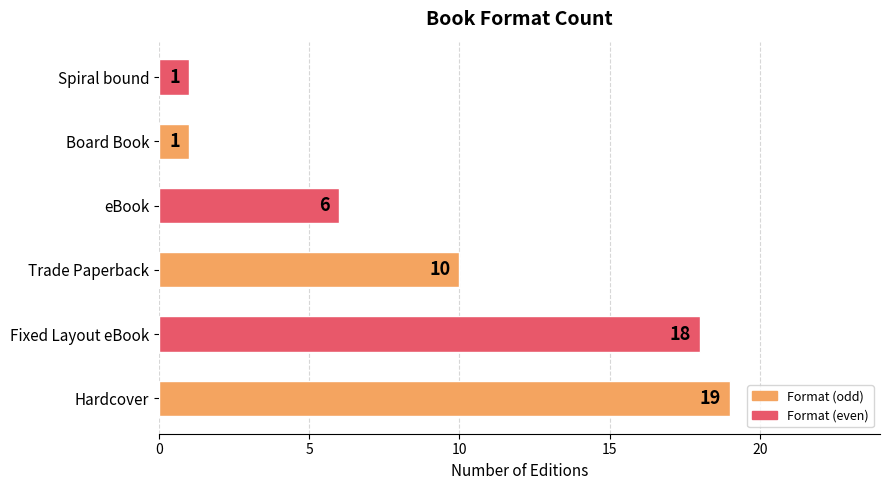

Does the chart contain any negative values?

No